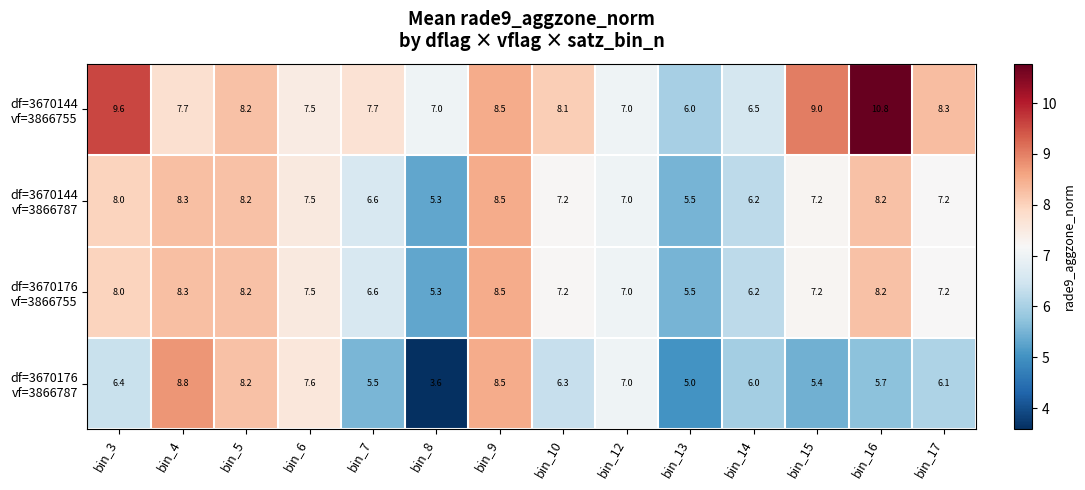

At which category does the chart reach its peak across all series?

bin_16